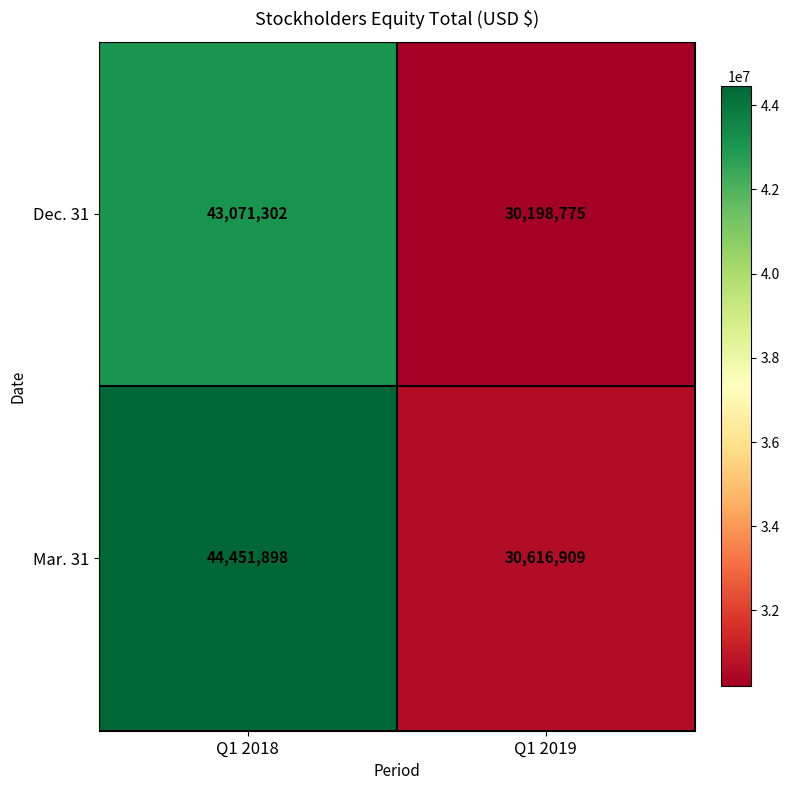

The Dec. 31 series shows 60951104 at Q1 2018. True or false?

False